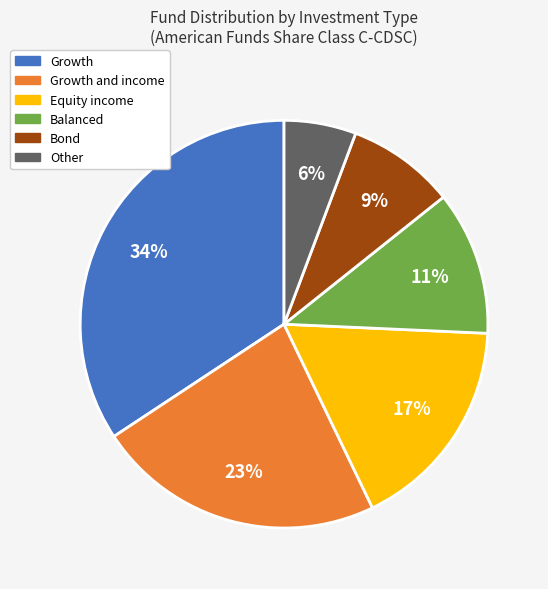

Is there any slice that represents more than half of the pie?

No